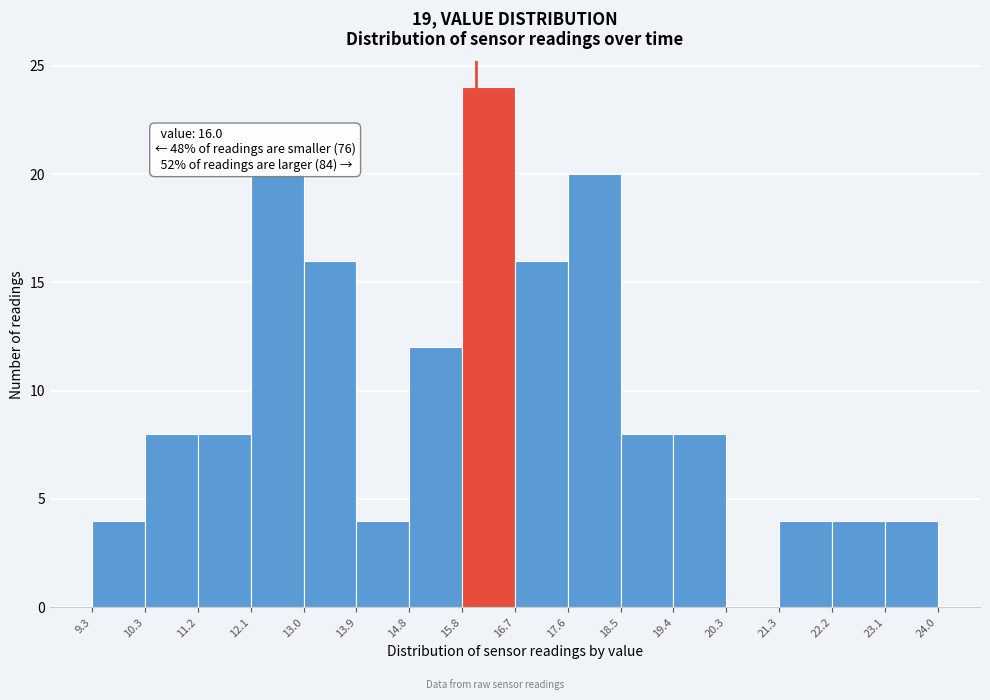

Which range on the x-axis has the tallest bar?

15.8 to 16.7